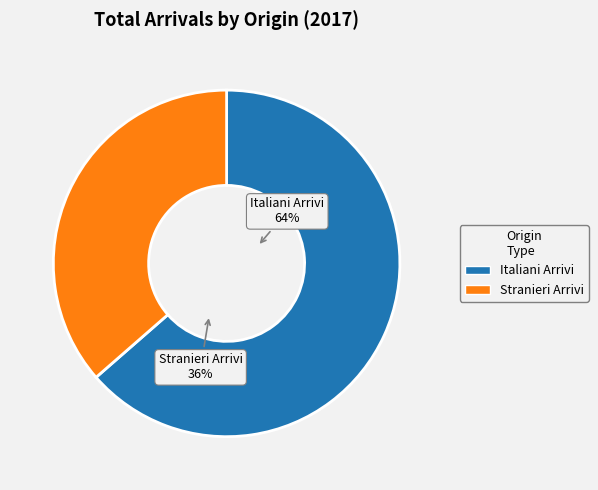

Between Italiani Arrivi and Stranieri Arrivi, which is larger?

Italiani Arrivi